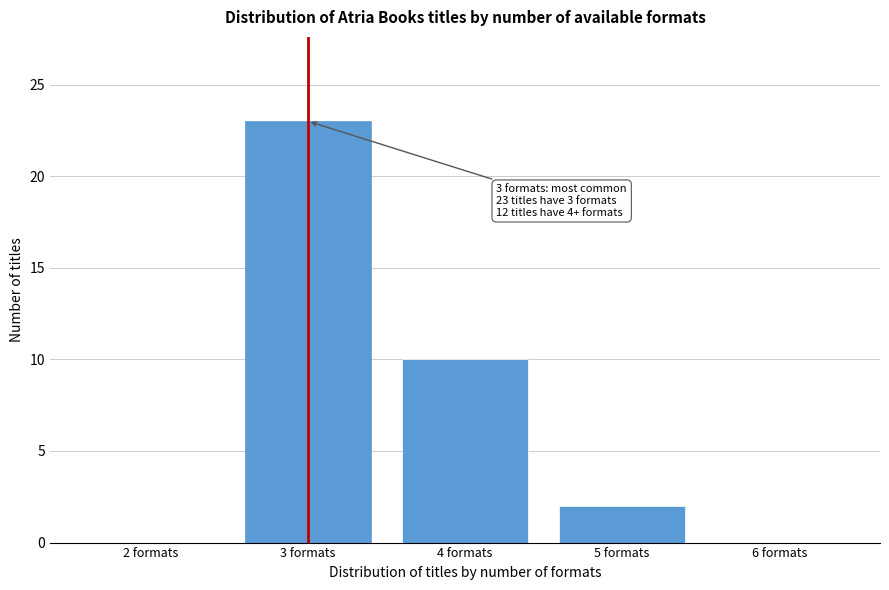

Which range on the x-axis has the tallest bar?

2.5 to 3.5